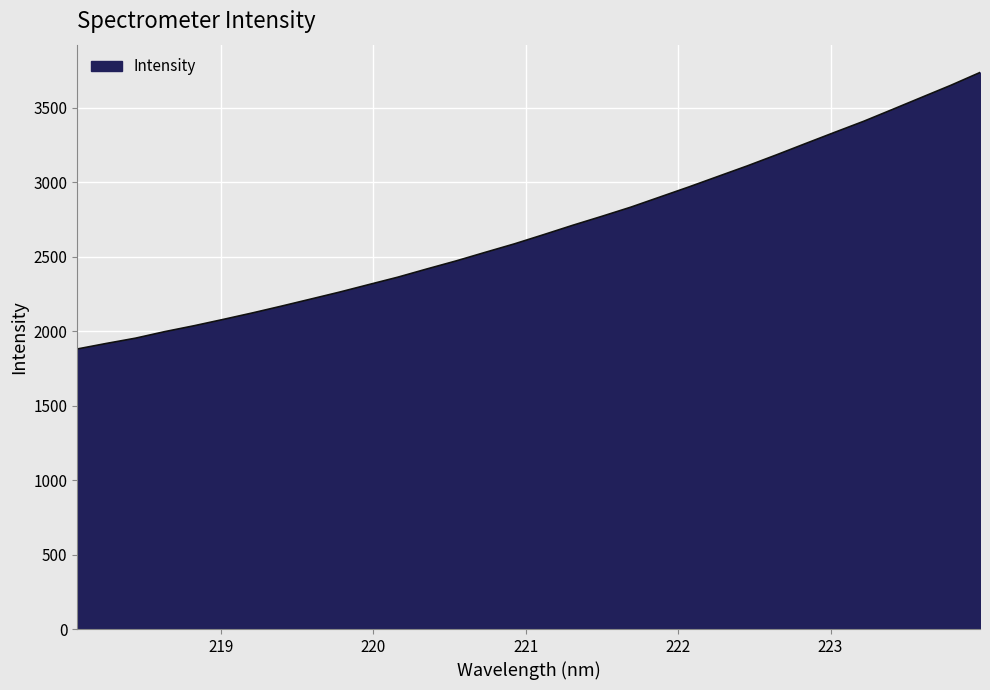

What is the minimum value shown in the chart?

1880.8